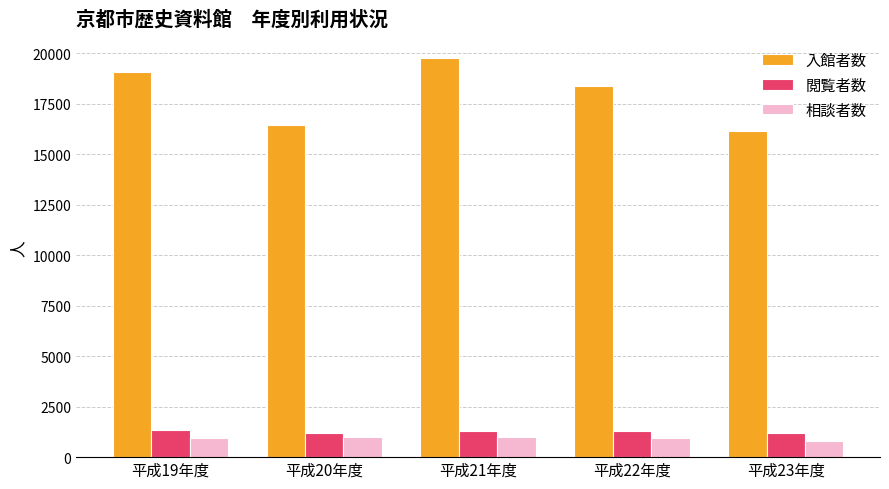

What is the label of the 3rd bar from the left?

平成21年度